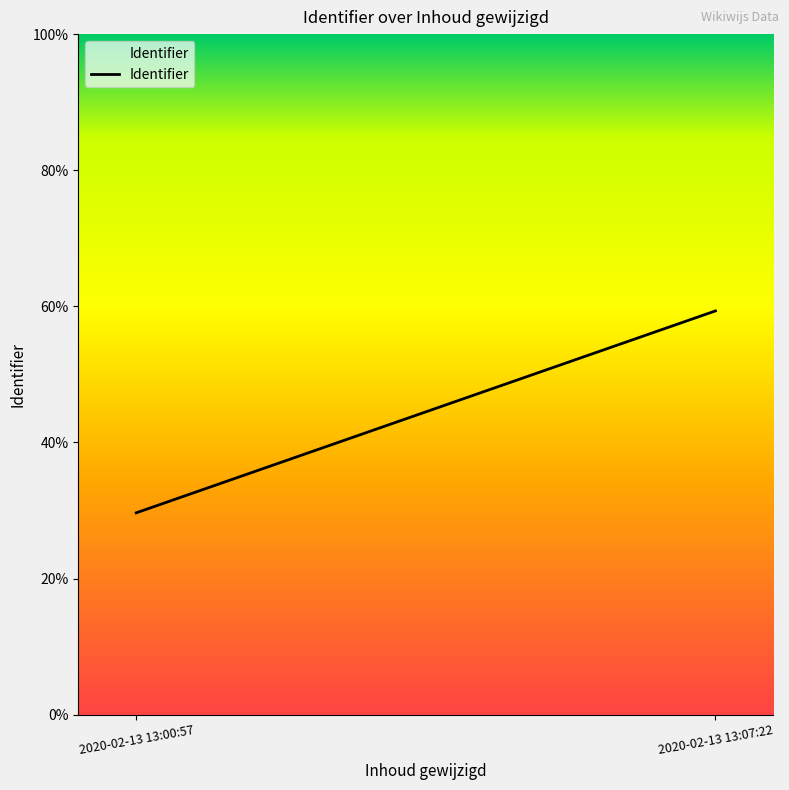

Rank the categories by value from lowest to highest.

2020-02-13 13:00:57, 2020-02-13 13:07:22